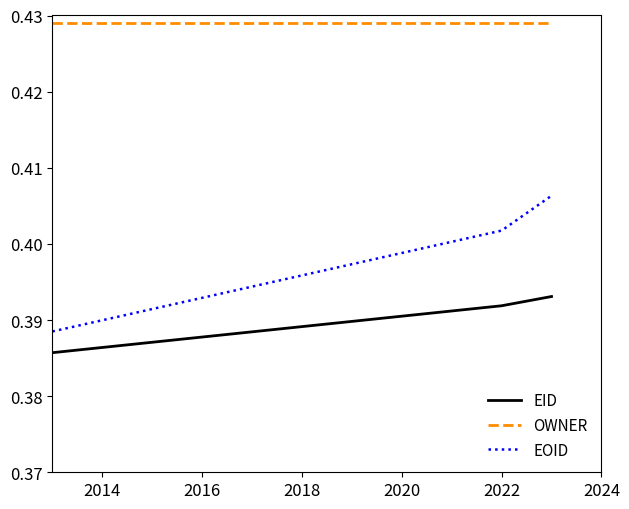

How many lines are shown in the chart?

3